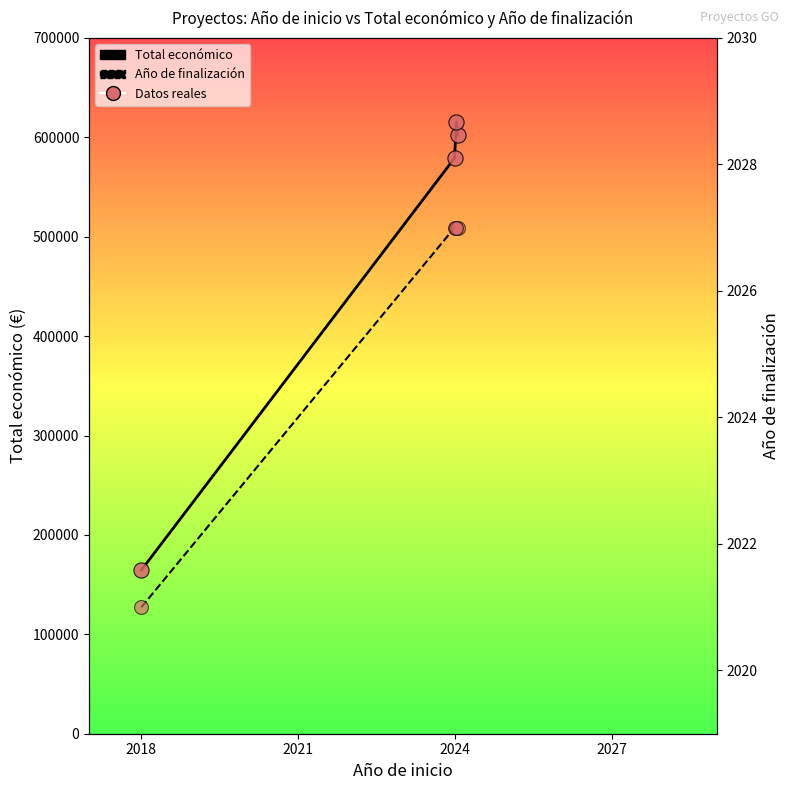

Which series has the largest Y range (max minus min)?

Total económico